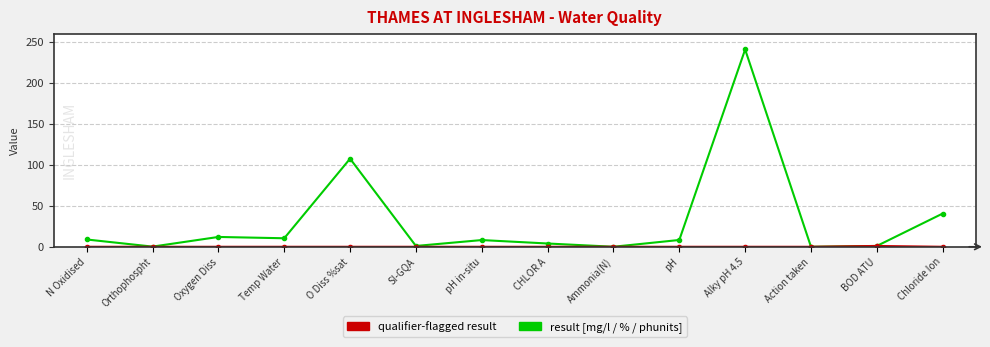

True or false: result [mg/l / % / phunits] has more than 0 interior local peaks.

True